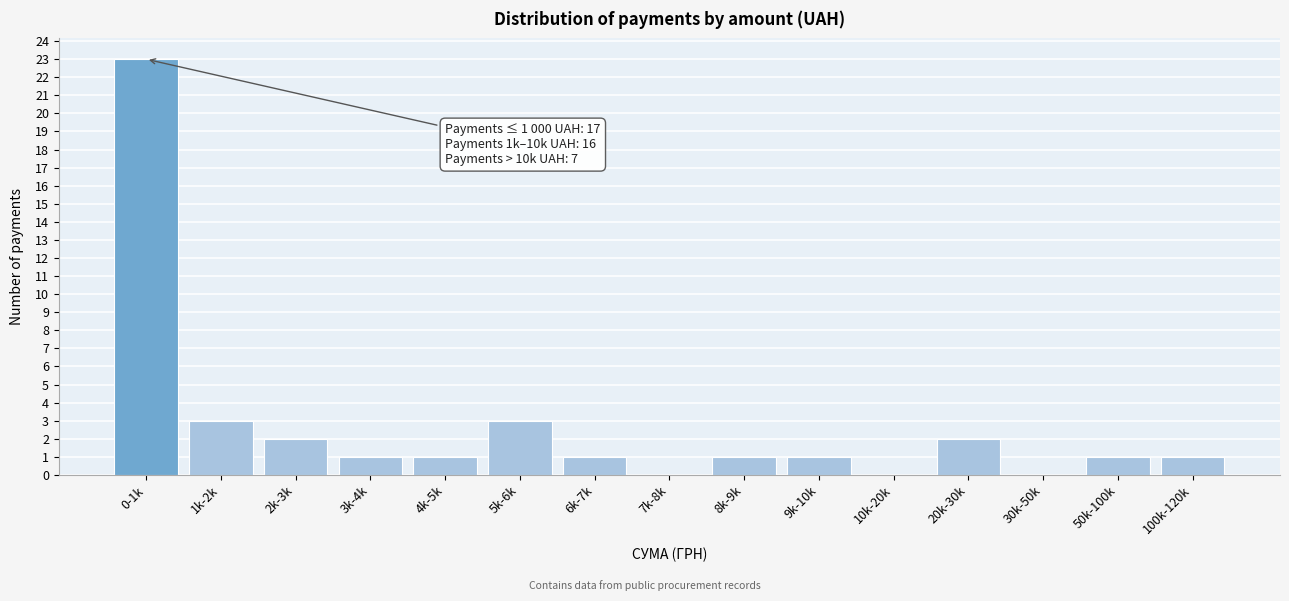

Reading right to left, transcribe all the data shown in this chart.

100k-120k=1	50k-100k=1	30k-50k=0	20k-30k=2	10k-20k=0	9k-10k=1	8k-9k=1	7k-8k=0	6k-7k=1	5k-6k=3	4k-5k=1	3k-4k=1	2k-3k=2	1k-2k=3	0-1k=23